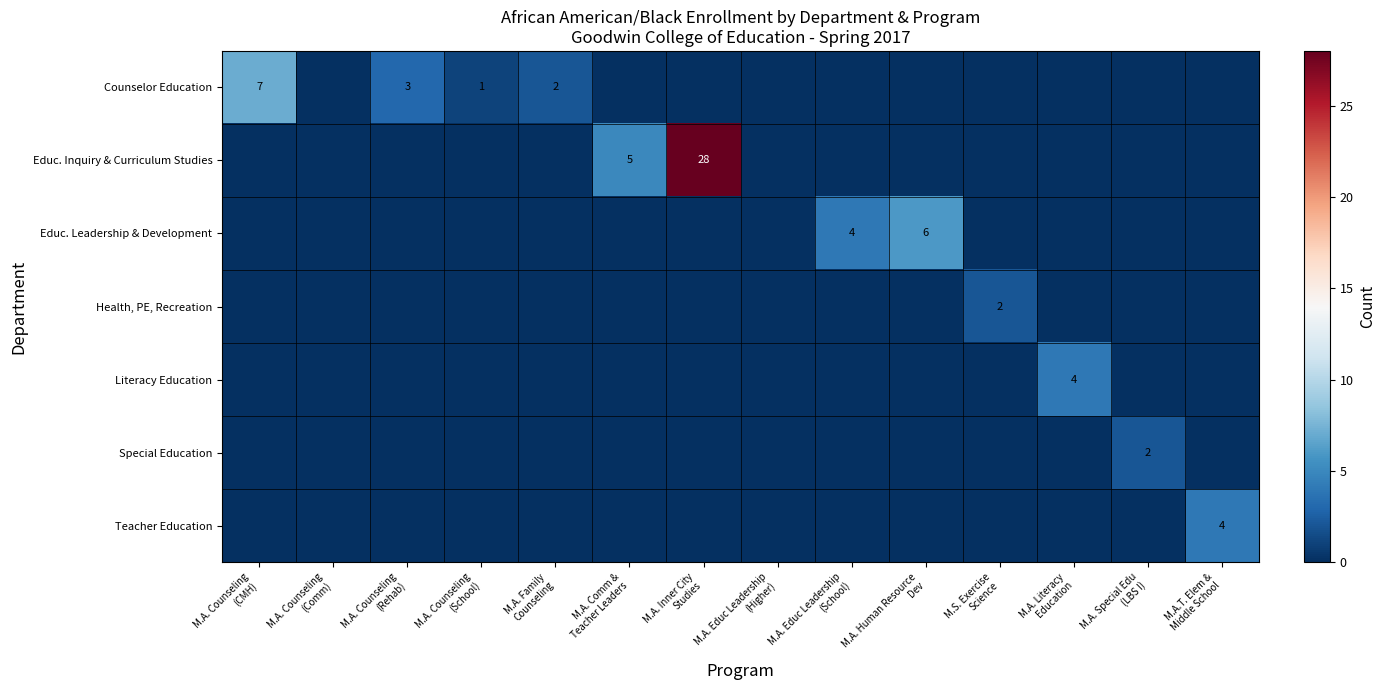

How many data points does each series have?

14